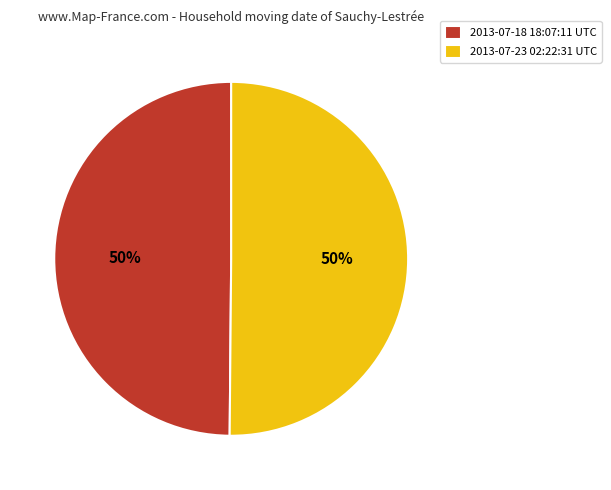

To the nearest percent, what is the combined percentage of 2013-07-23 02:22:31 UTC and 2013-07-18 18:07:11 UTC?

100%